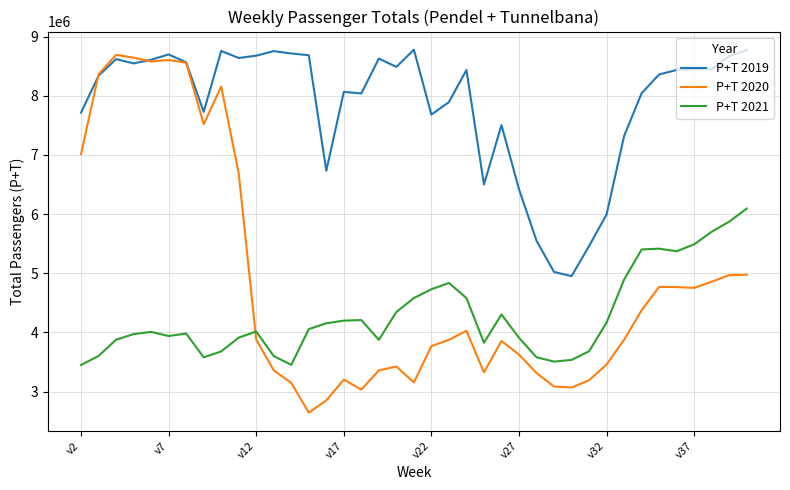

Which series has the largest total across all categories?

P+T 2019